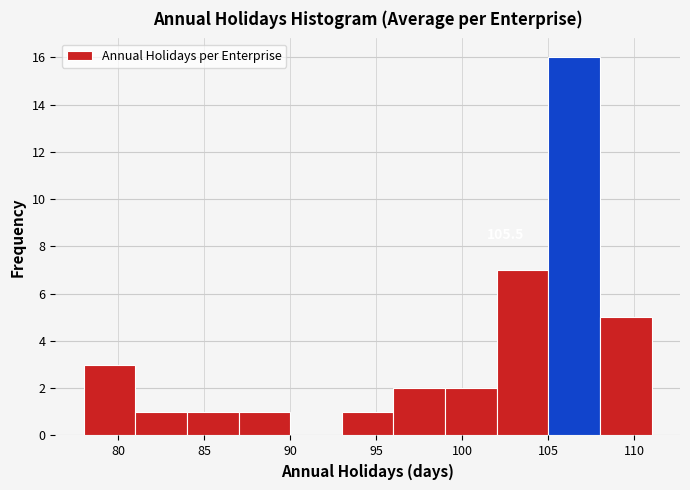

Over which range of the x-axis is the bar tallest?

105 to 108